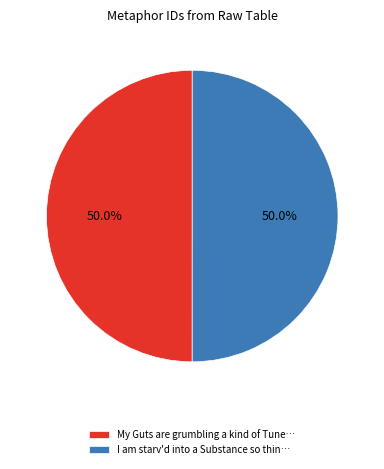

What is the ratio of the value at I am starv'd into a Substance so thin… to the value at My Guts are grumbling a kind of Tune…?

1.0